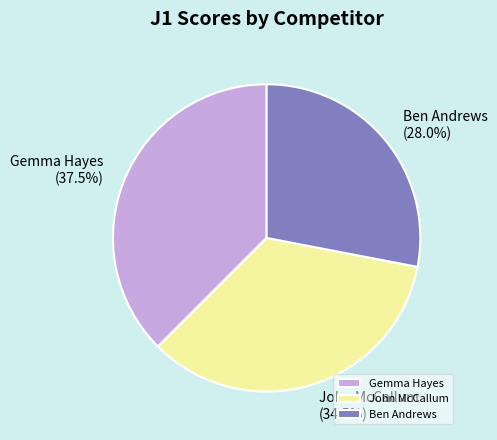

The John McCallum slice represents 40% of the pie. True or false?

False